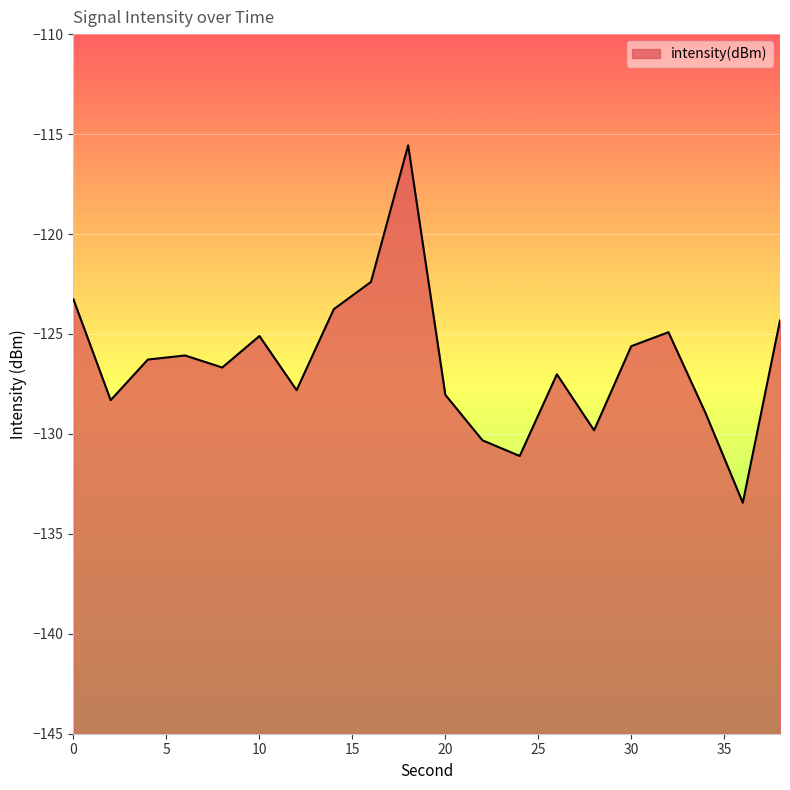

Rank the categories by value from lowest to highest.

36, 24, 22, 28, 34, 2, 20, 12, 26, 8, 4, 6, 30, 10, 32, 38, 14, 0, 16, 18